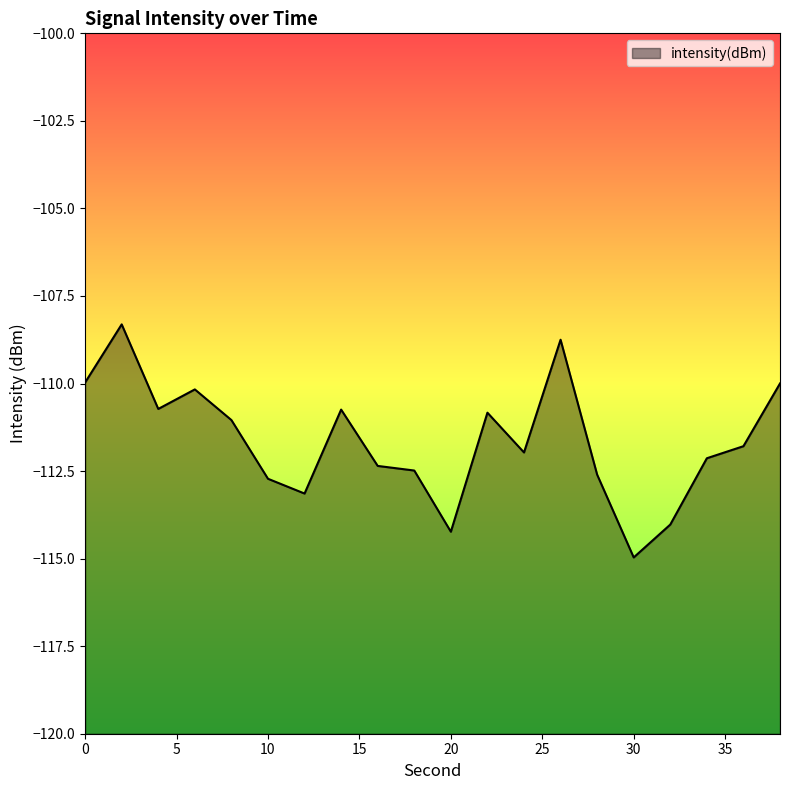

Where is the first local minimum?

4